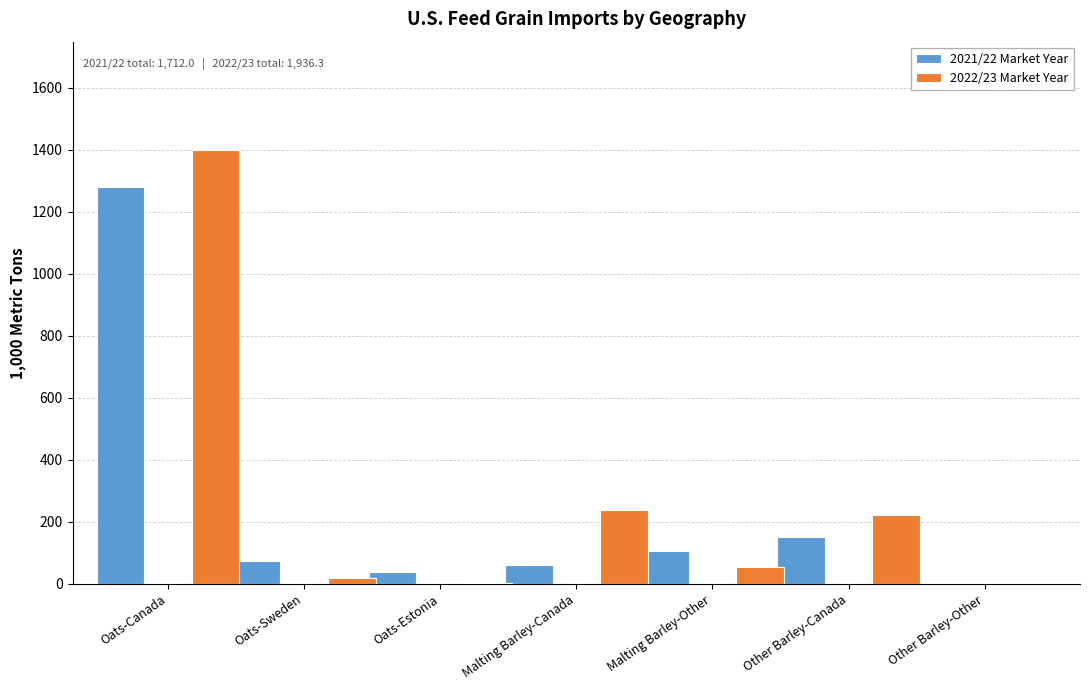

Which category has the highest value across all series?

Oats-Canada